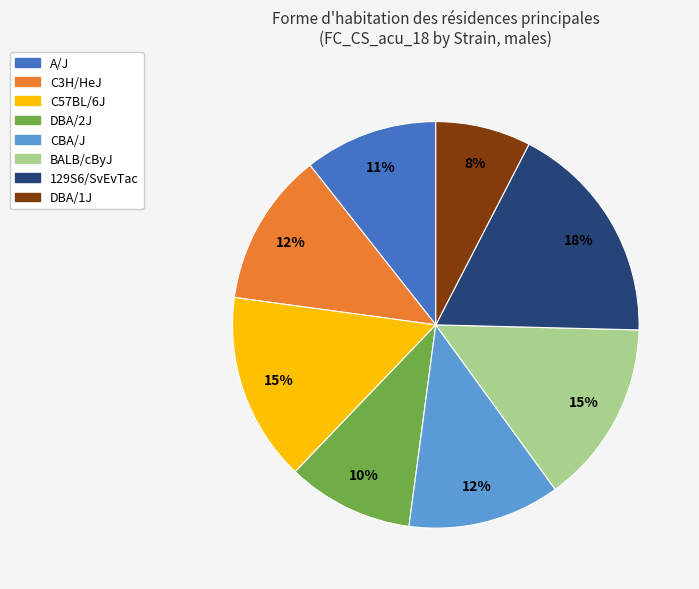

How many segments does this pie chart have?

8